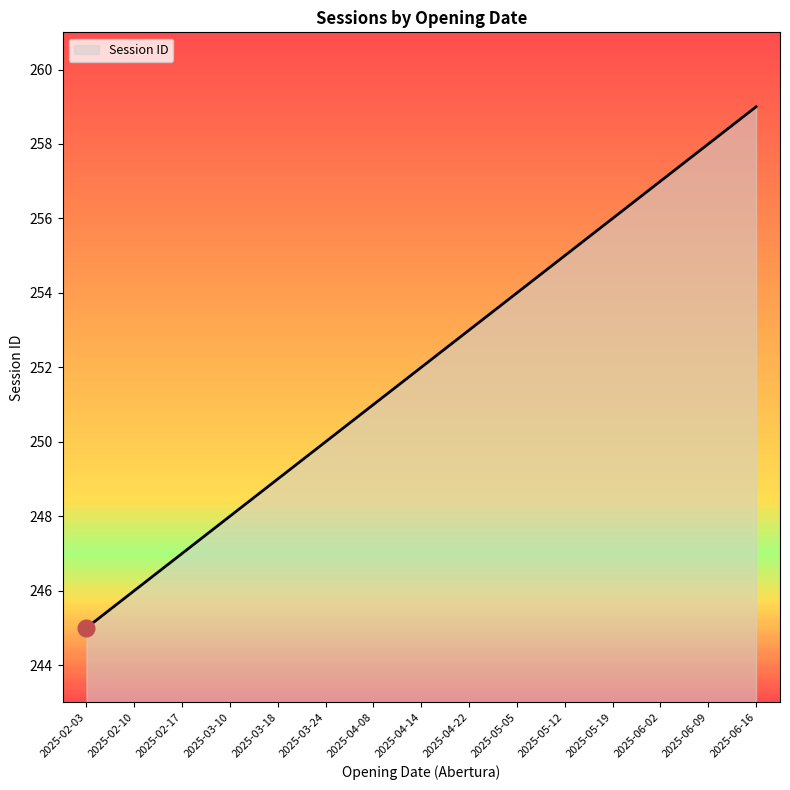

What is the smallest value displayed?

245